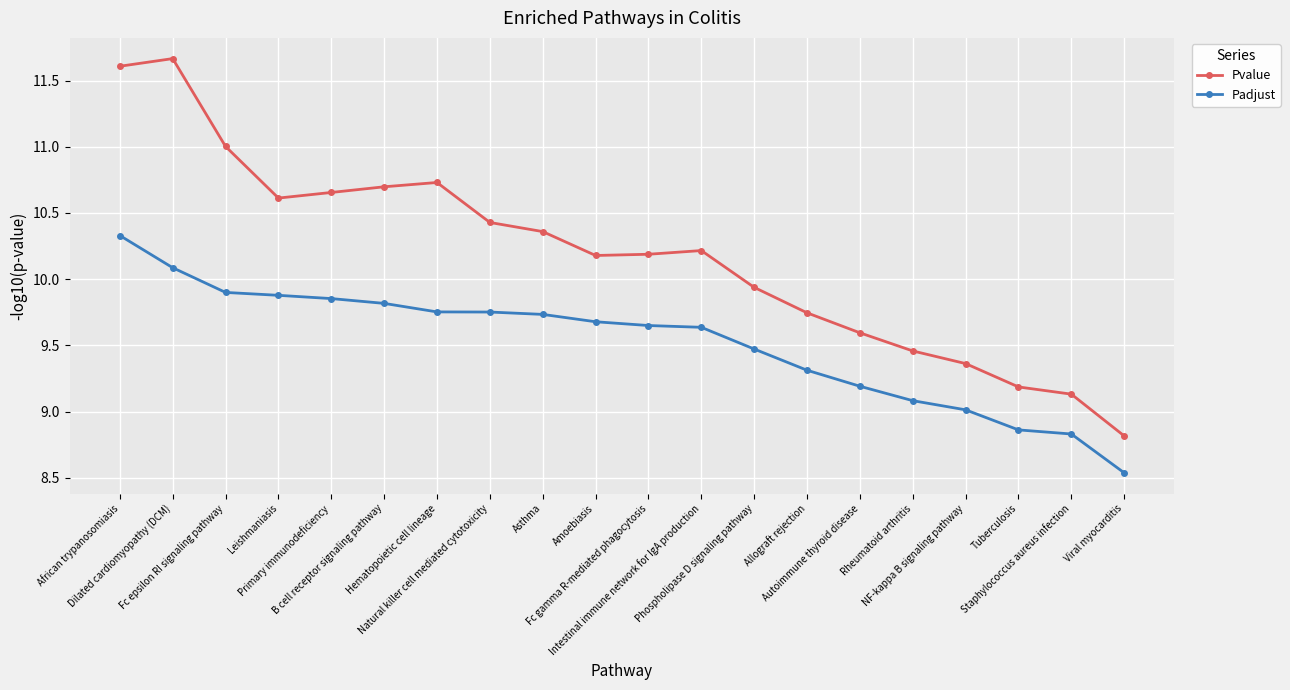

How many data points does each series have?

20